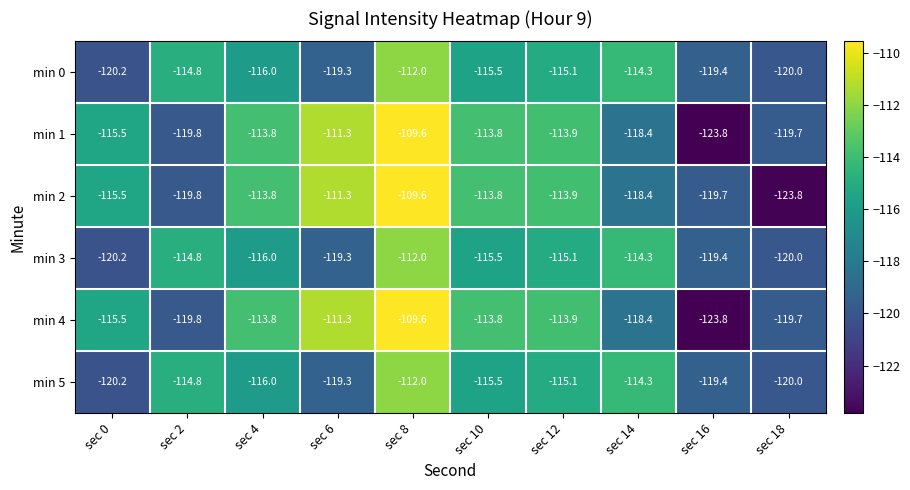

What is the average value of the min 0 series?

-116.7